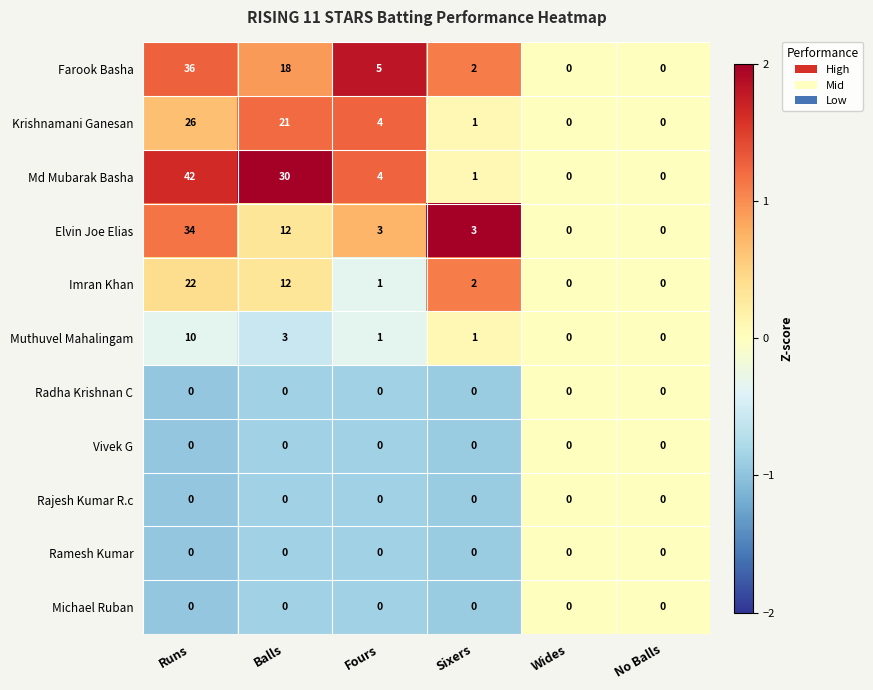

True or false: Rajesh Kumar R.c has a value of 0 at Fours.

True